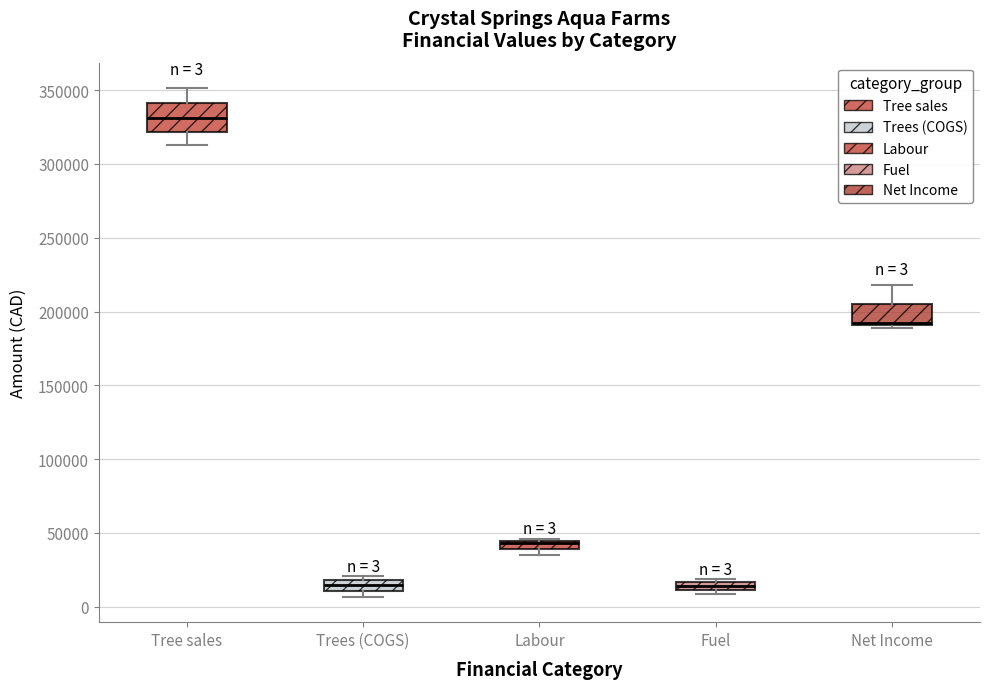

Which box has the highest median line?

Tree sales